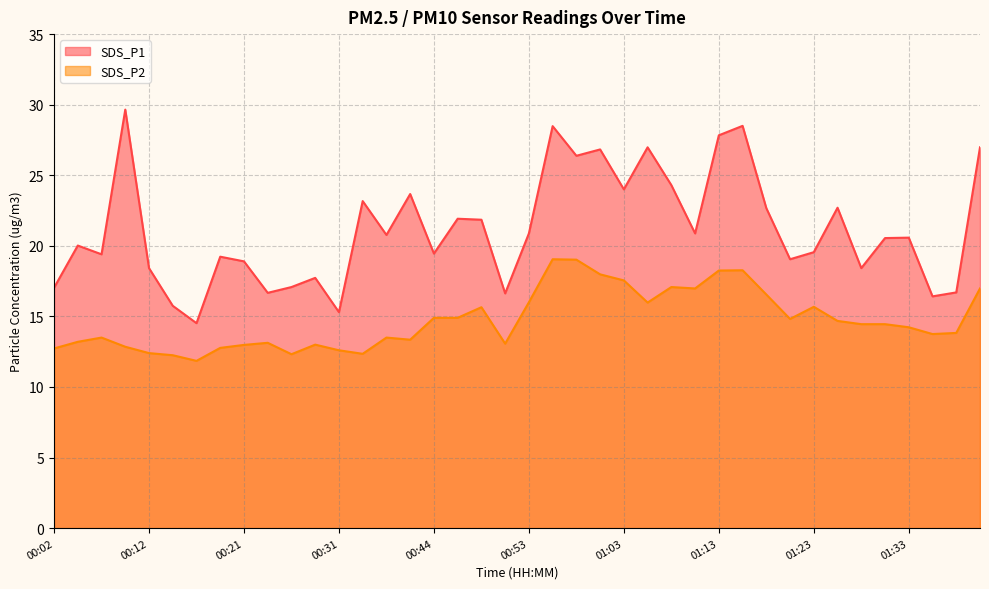

Reading left to right, extract all data points from this chart.

SDS_P1: 17.0	20.0	19.4	29.6	18.4	15.8	14.5	19.2	18.9	16.7	17.1	17.7	15.3	23.2	20.8	23.7	19.4	21.9	21.9	16.6	20.9	28.5	26.4	26.8	24.0	27.0	24.3	20.9	27.8	28.5	22.7	19.1	19.6	22.7	18.4	20.6	20.6	16.4	16.7	27.0
SDS_P2: 12.7	13.2	13.5	12.8	12.4	12.2	11.8	12.8	13.0	13.1	12.3	13.0	12.6	12.3	13.5	13.3	14.9	14.9	15.7	13.1	16.0	19.1	19.0	18.0	17.6	16.0	17.1	17.0	18.2	18.3	16.6	14.8	15.7	14.7	14.4	14.4	14.2	13.8	13.8	17.0